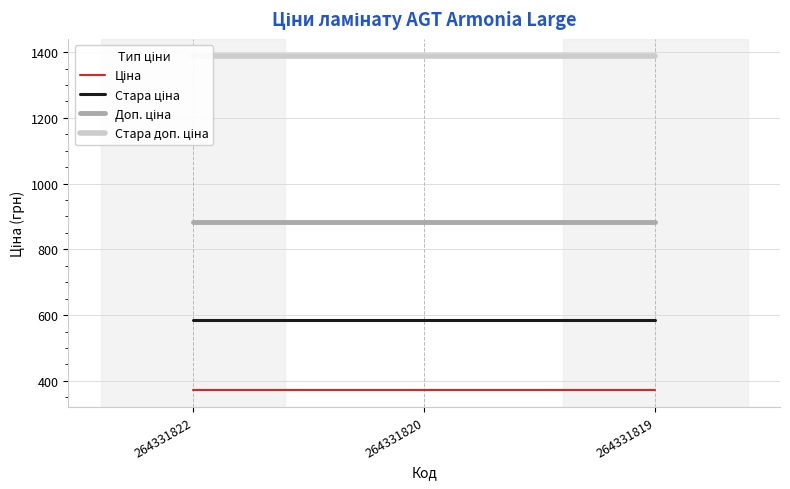

How many data points does each series have?

3